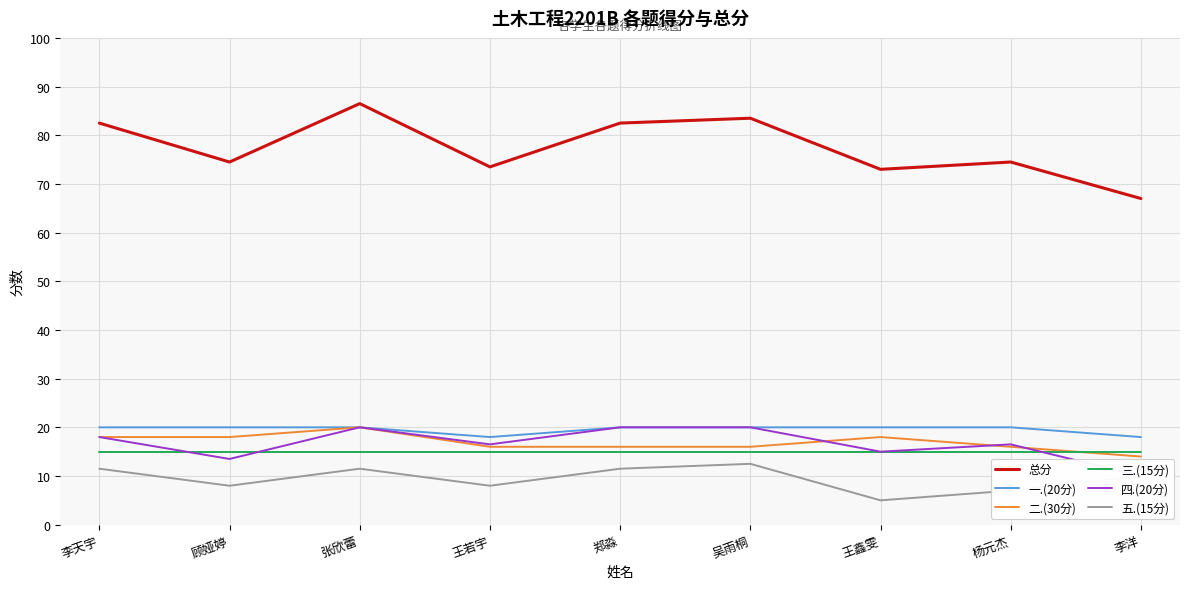

True or false: 一.(20分) and 总分 cross at least once.

False